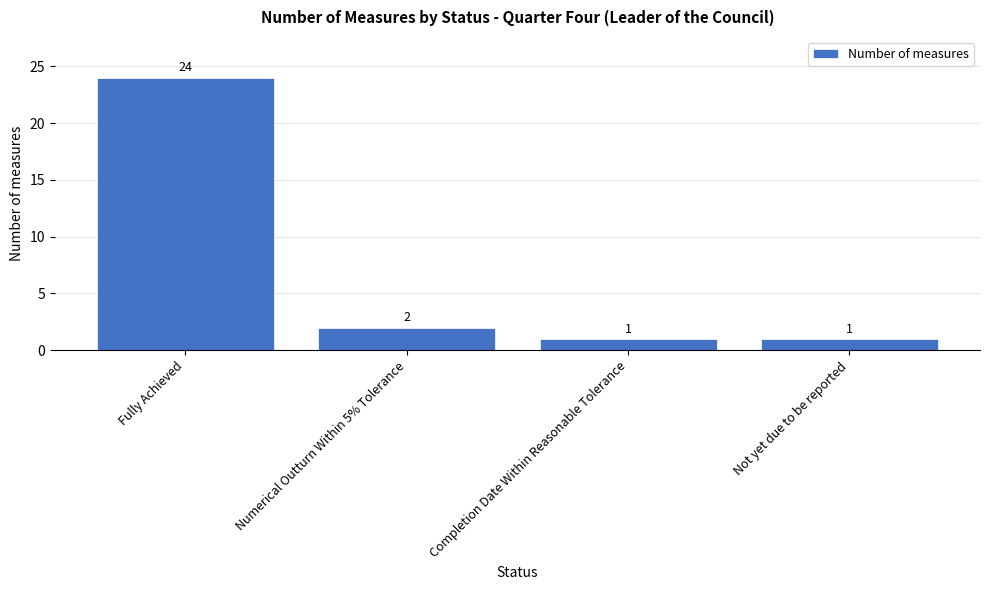

Reading right to left, transcribe all the data shown in this chart.

1	1	2	24